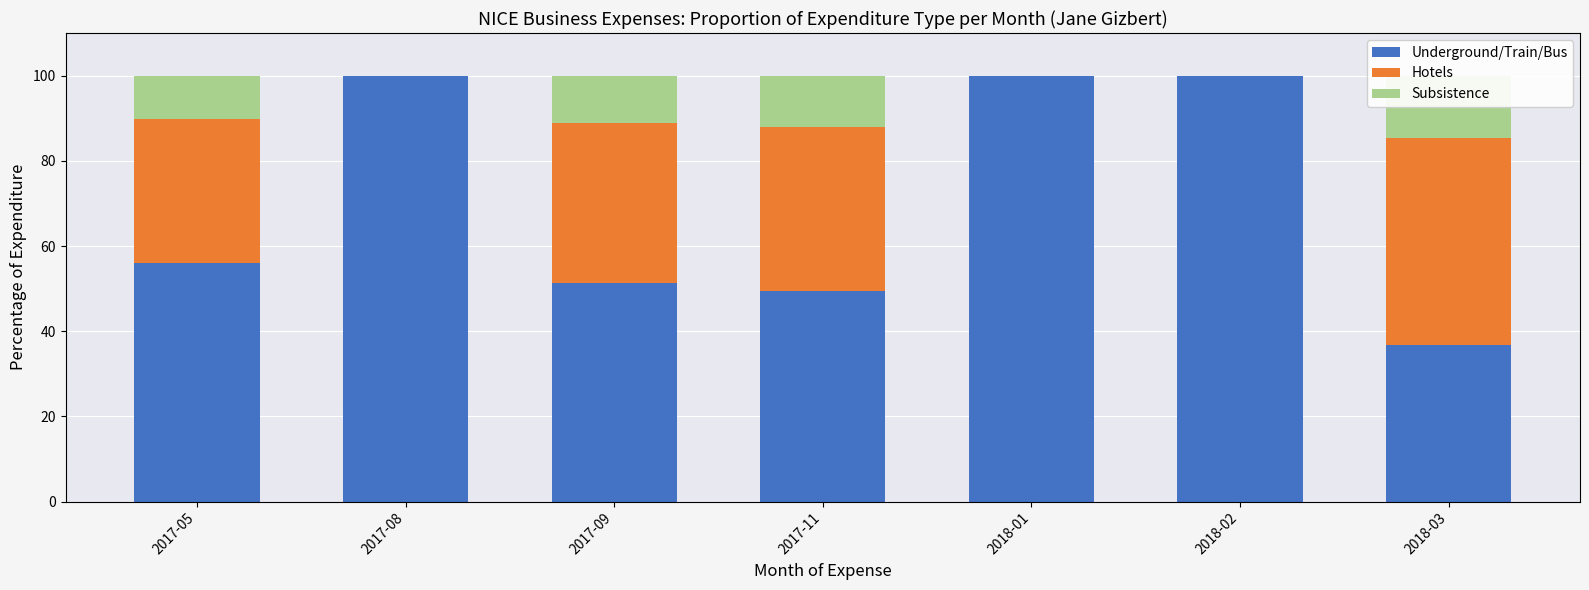

What is the label of the 5th bar from the right?

2017-09